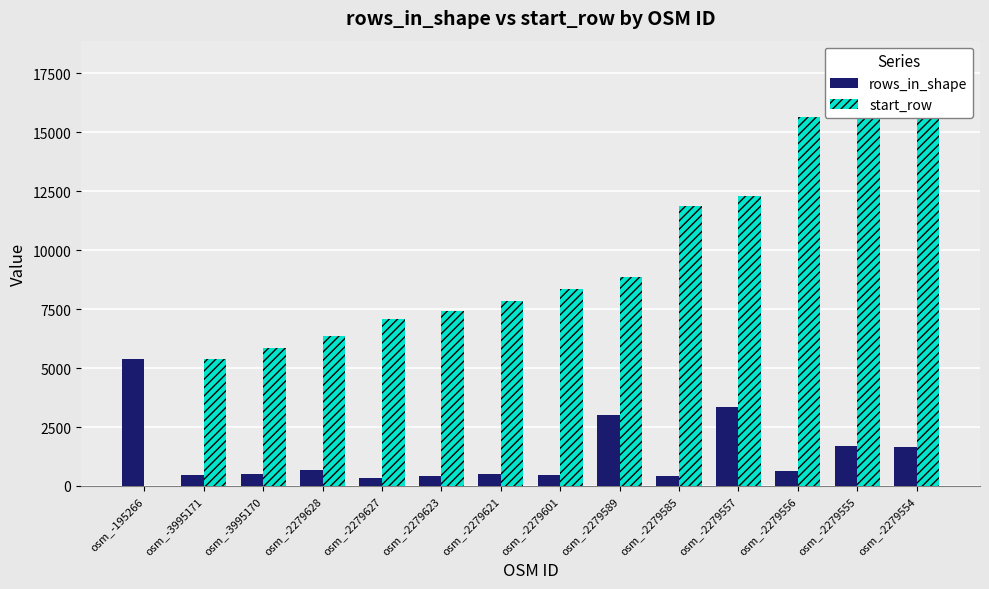

Reading right to left, extract all data points from this chart.

rows_in_shape: 1643	1683	647	3359	407	3014	474	504	411	351	699	524	478	5376
start_row: 17984	16301	15654	12295	11888	8874	8344	7840	7429	7078	6379	5855	5377	1